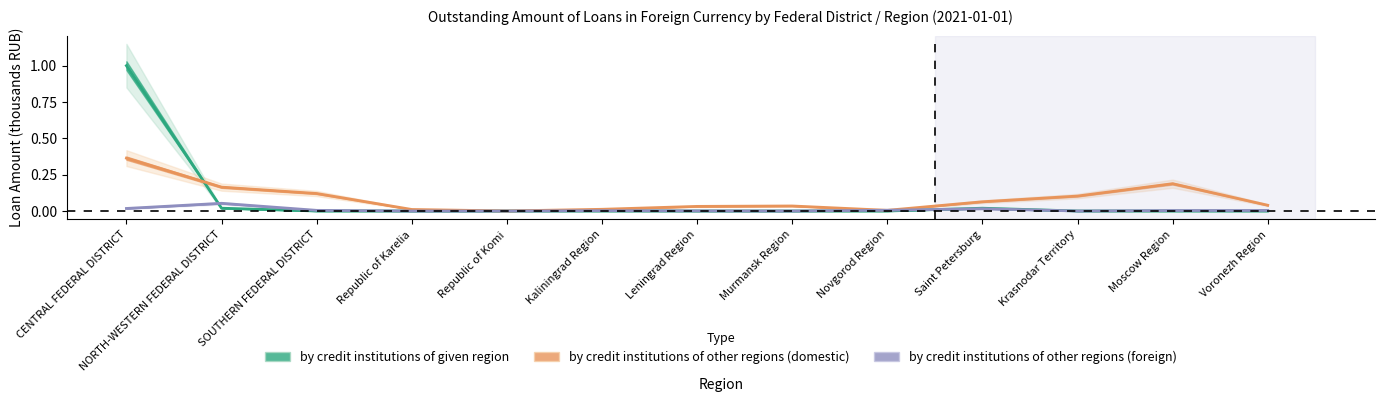

Rank the series by their maximum value, from lowest to highest.

by credit institutions of other regions (foreign), by credit institutions of other regions (domestic), by credit institutions of given region